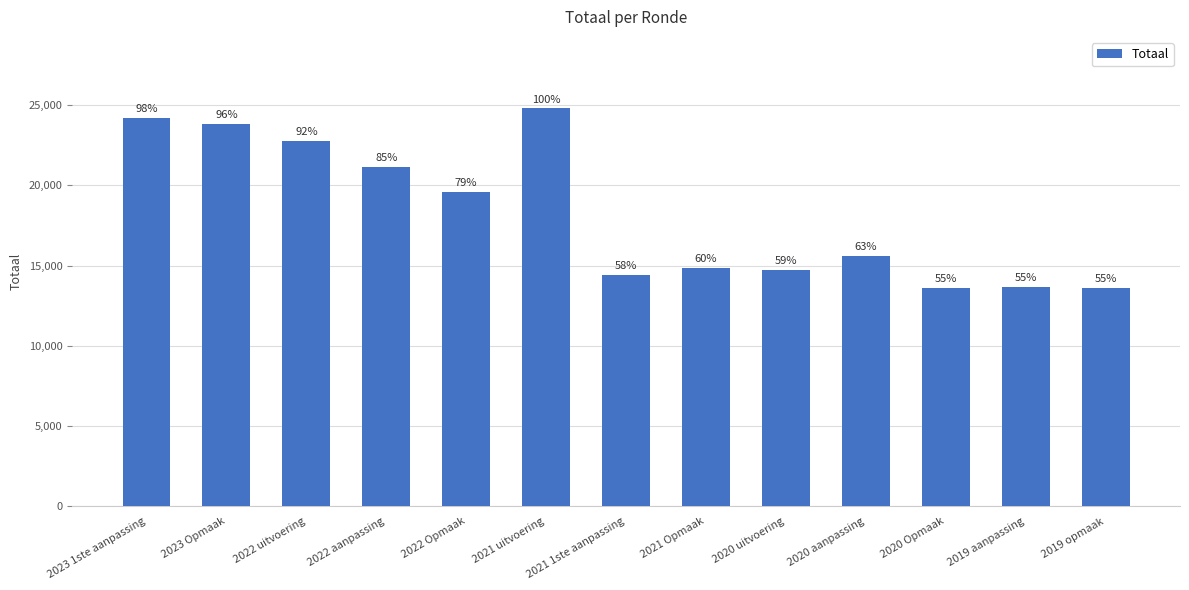

Are the bars horizontal?

No